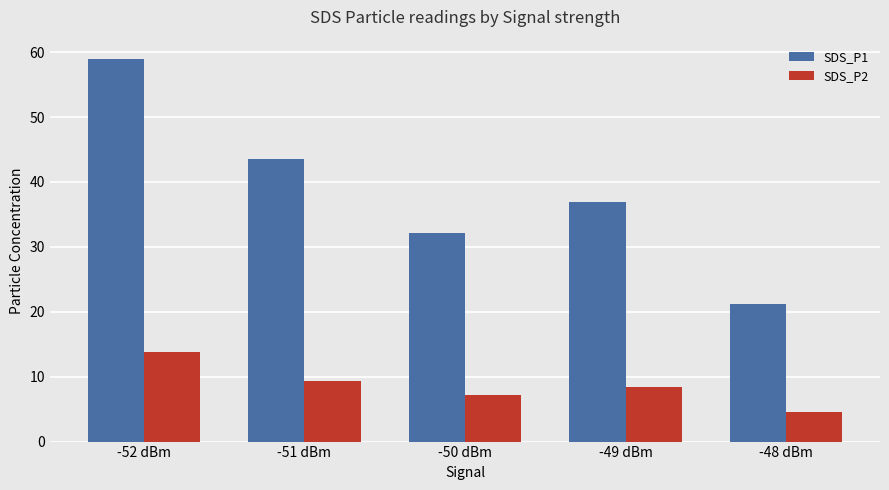

List the series in order of their peak value, lowest first.

SDS_P2, SDS_P1